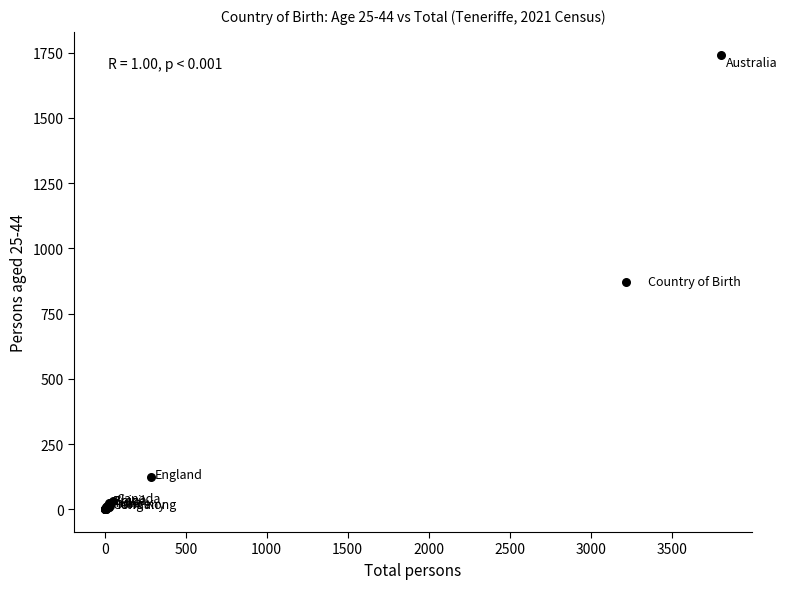

What Y value in the scatter plot is closest to 871?

125